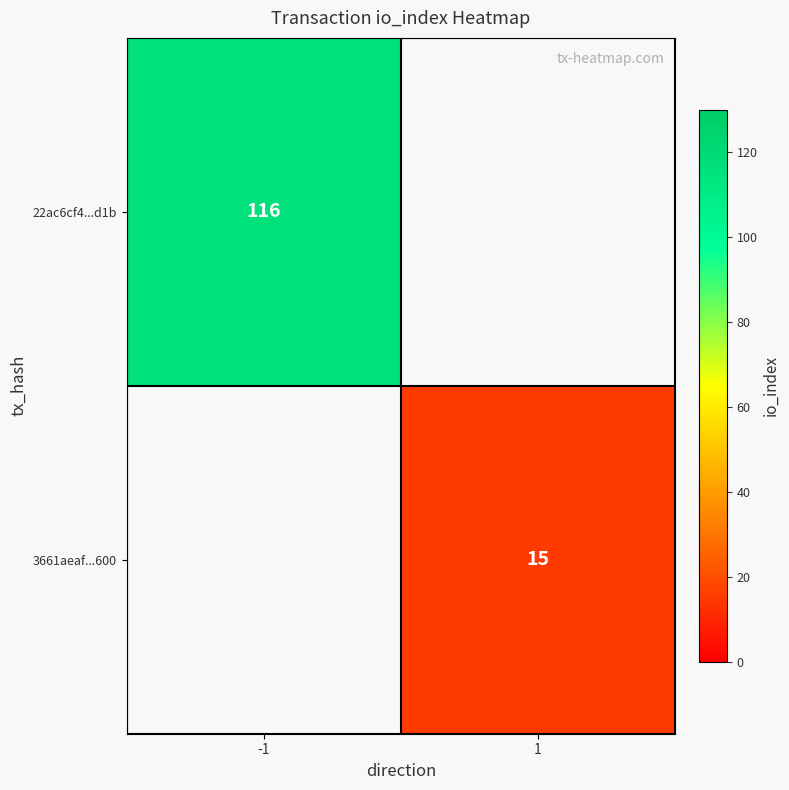

The value of 3661aeaf...600 at 1 is 25. True or false?

False